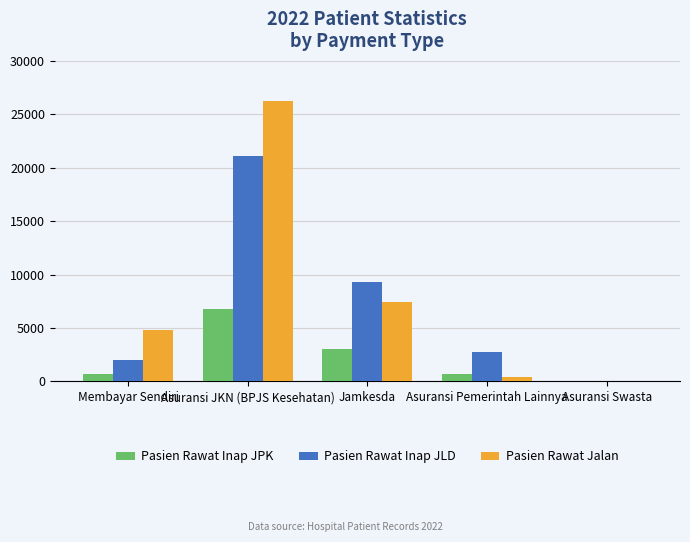

How many categories are shown in the chart?

5